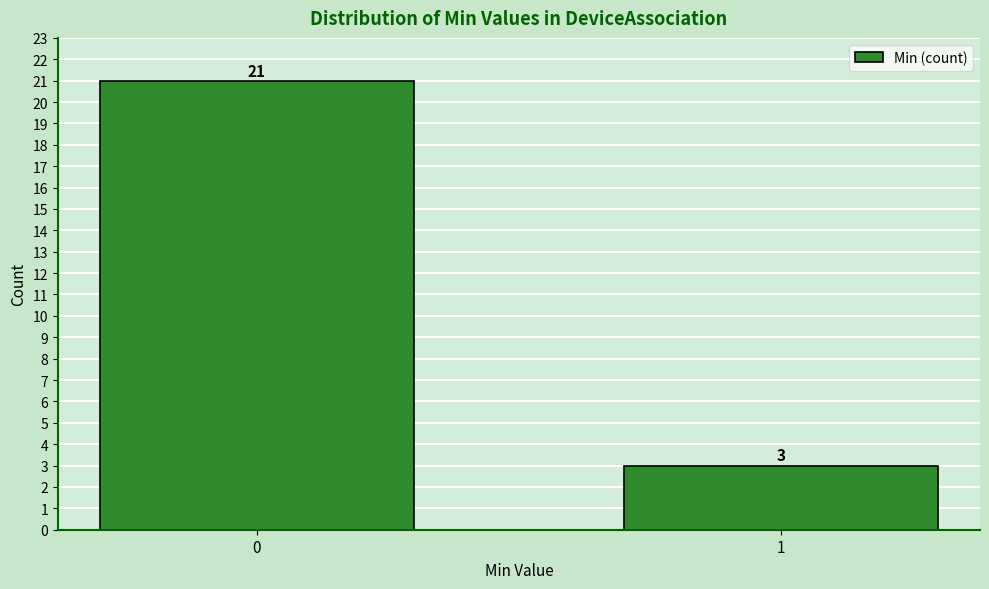

Reading left to right, transcribe all the data shown in this chart.

21	3